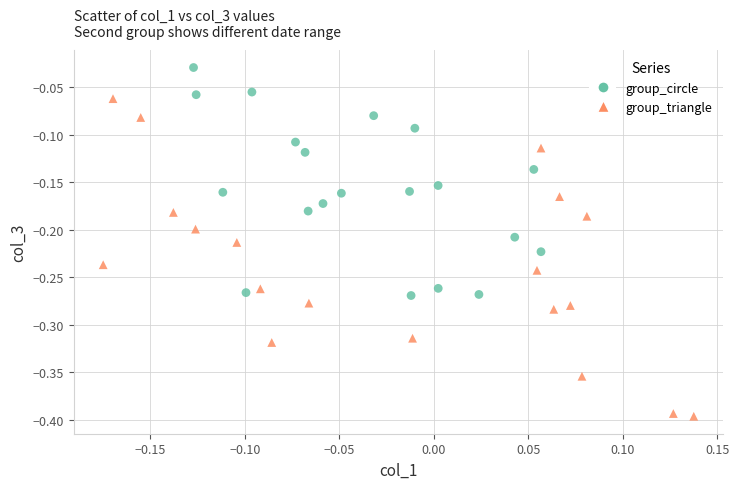

Which series reaches the maximum Y coordinate?

group_circle